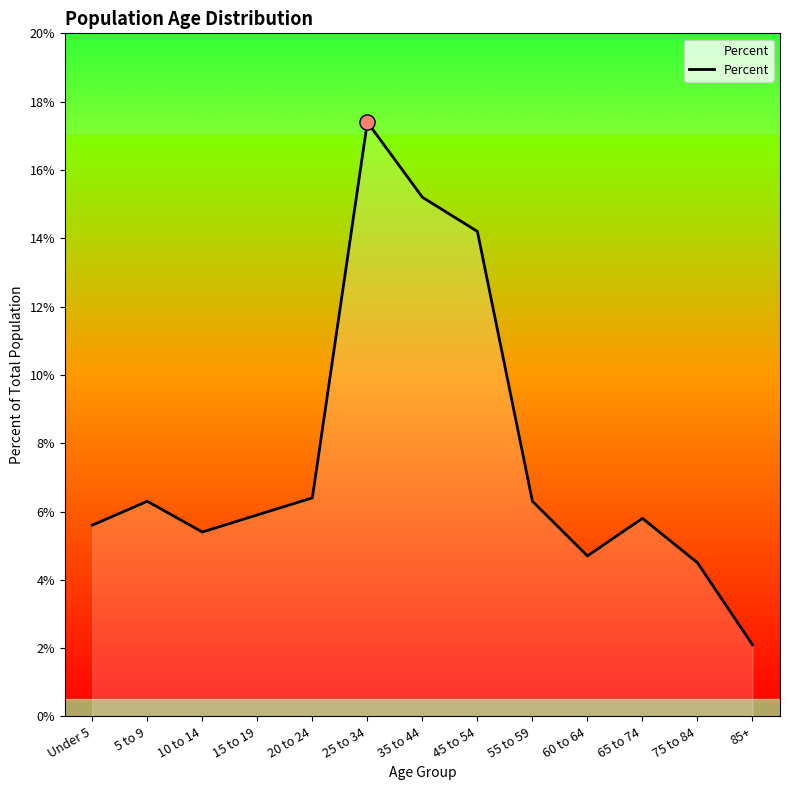

Is this an area chart (filled region under the line)?

Yes